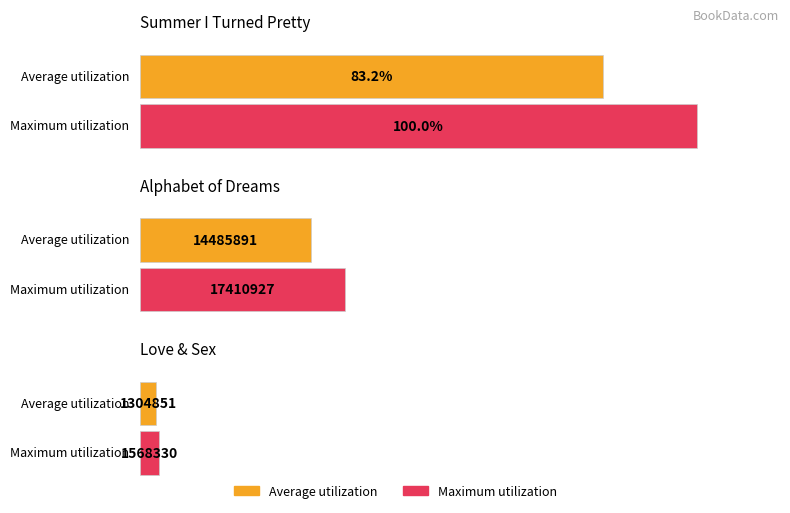

The value at Love & Sex is 2705541. True or false?

False